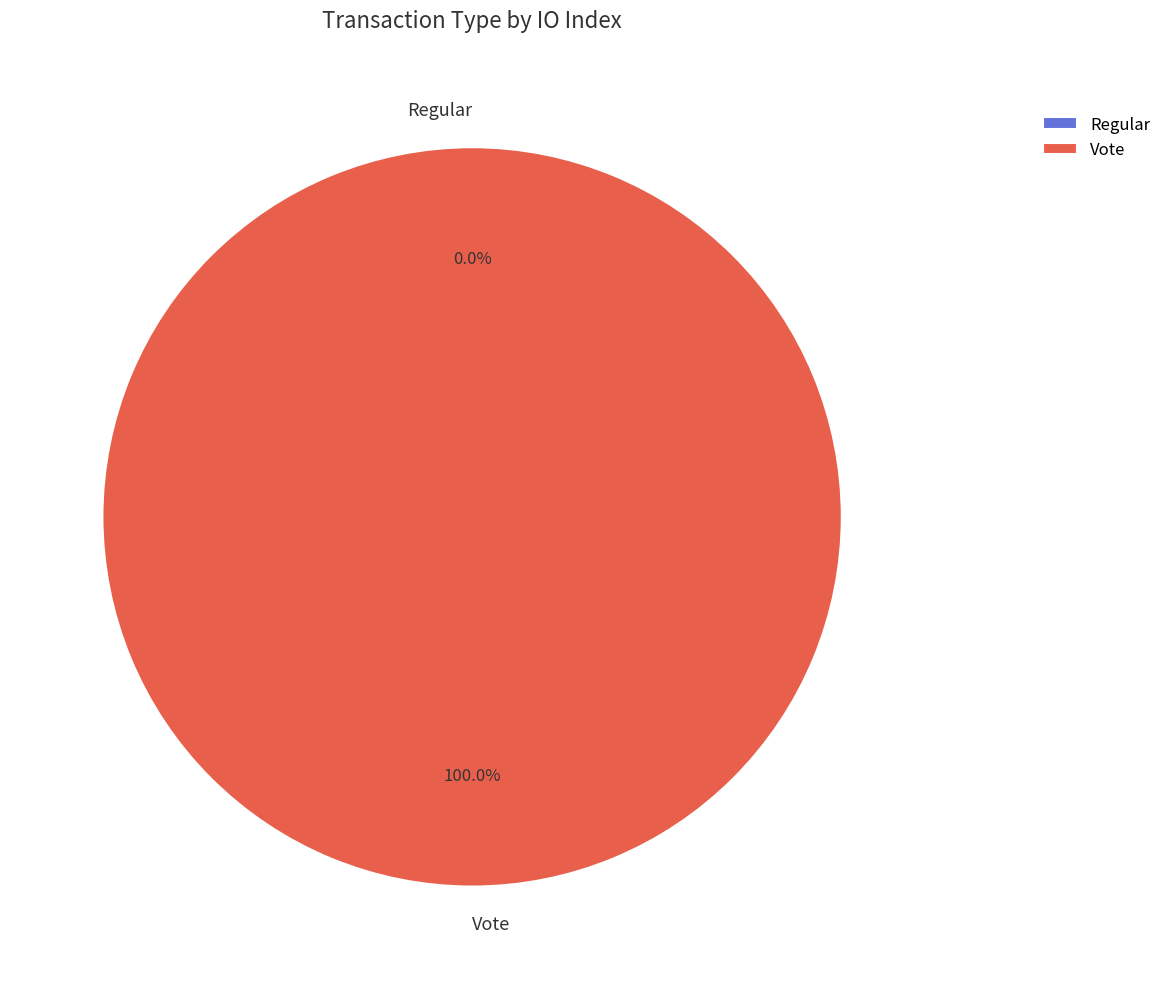

To the nearest percent, what is the combined percentage of Regular and Vote?

100%